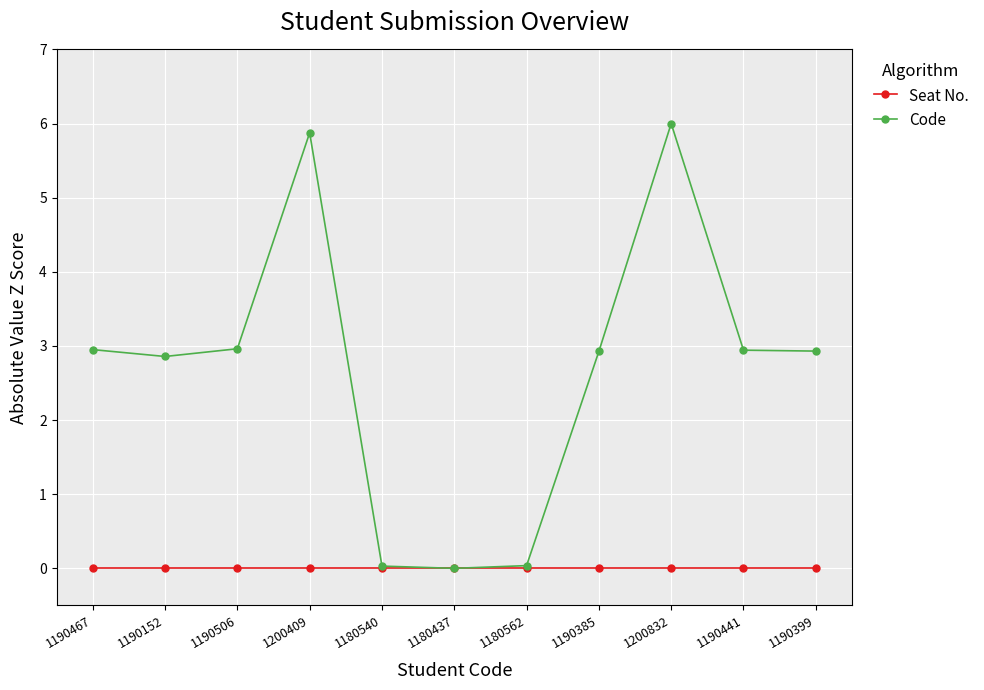

At how many categories does at least one series exceed 1?

8